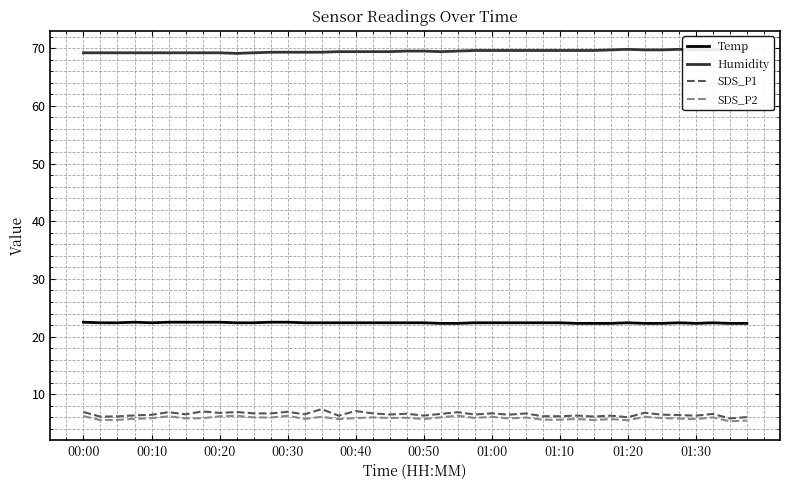

Which series has the largest total across all categories?

Humidity